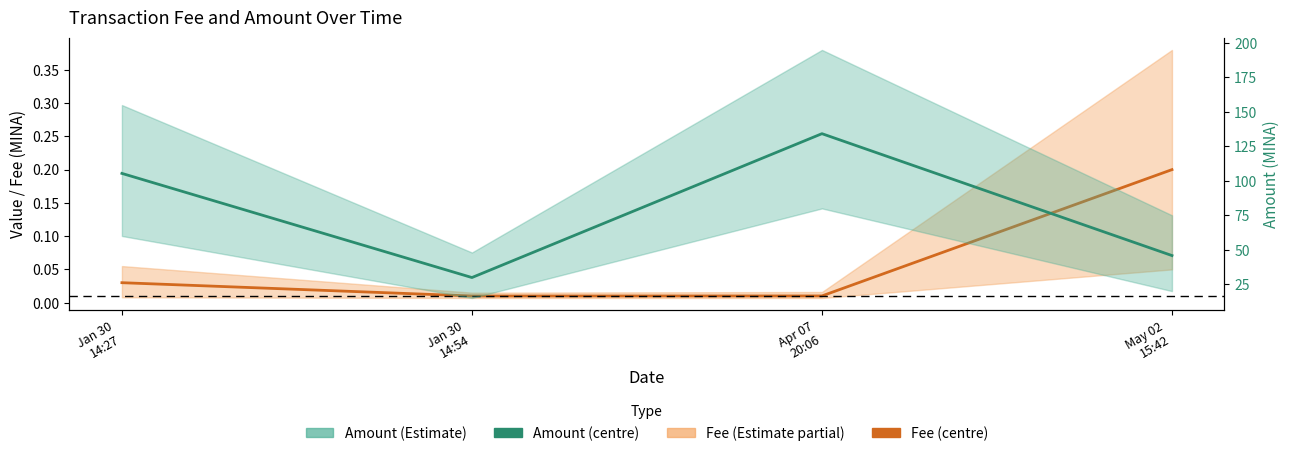

What is the approximate value of Amount at Jan 30
14:54?

29.8